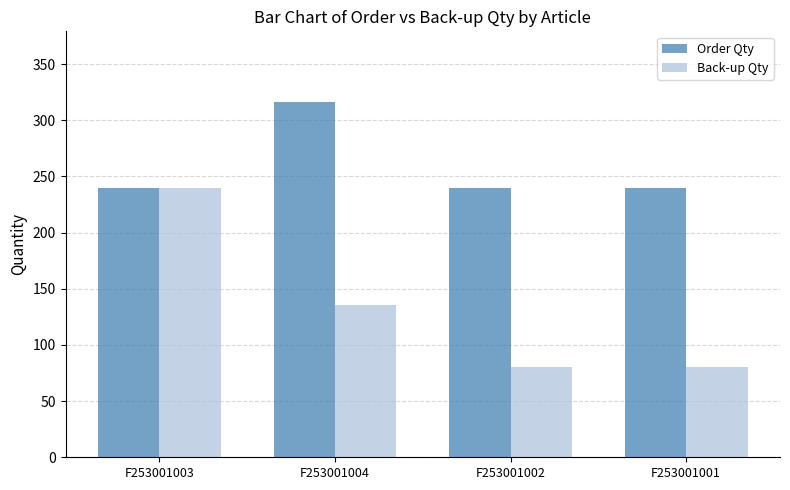

List the series in order of their overall mean, highest first.

Order Qty, Back-up Qty